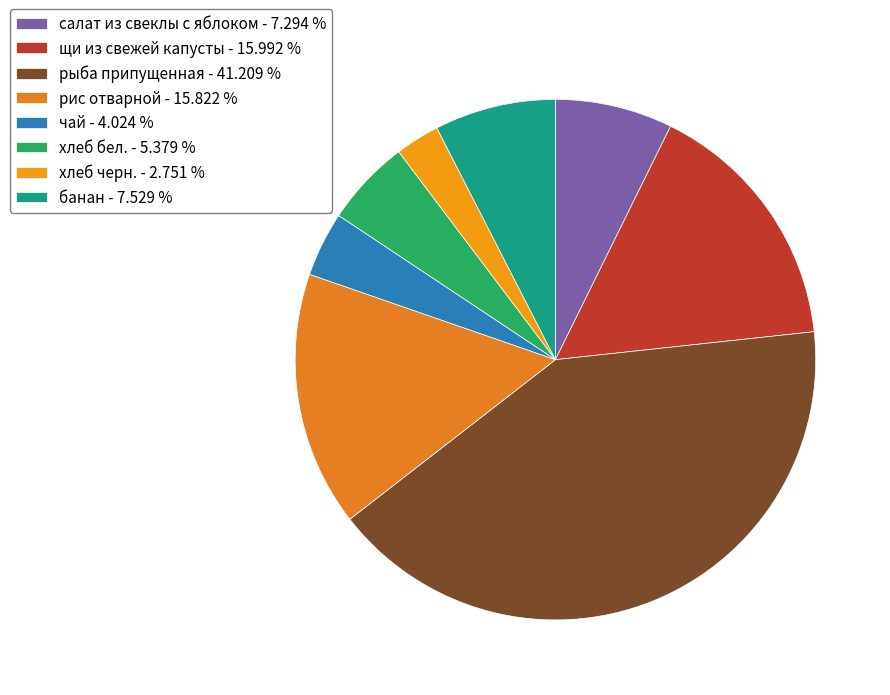

How many segments does this pie chart have?

8